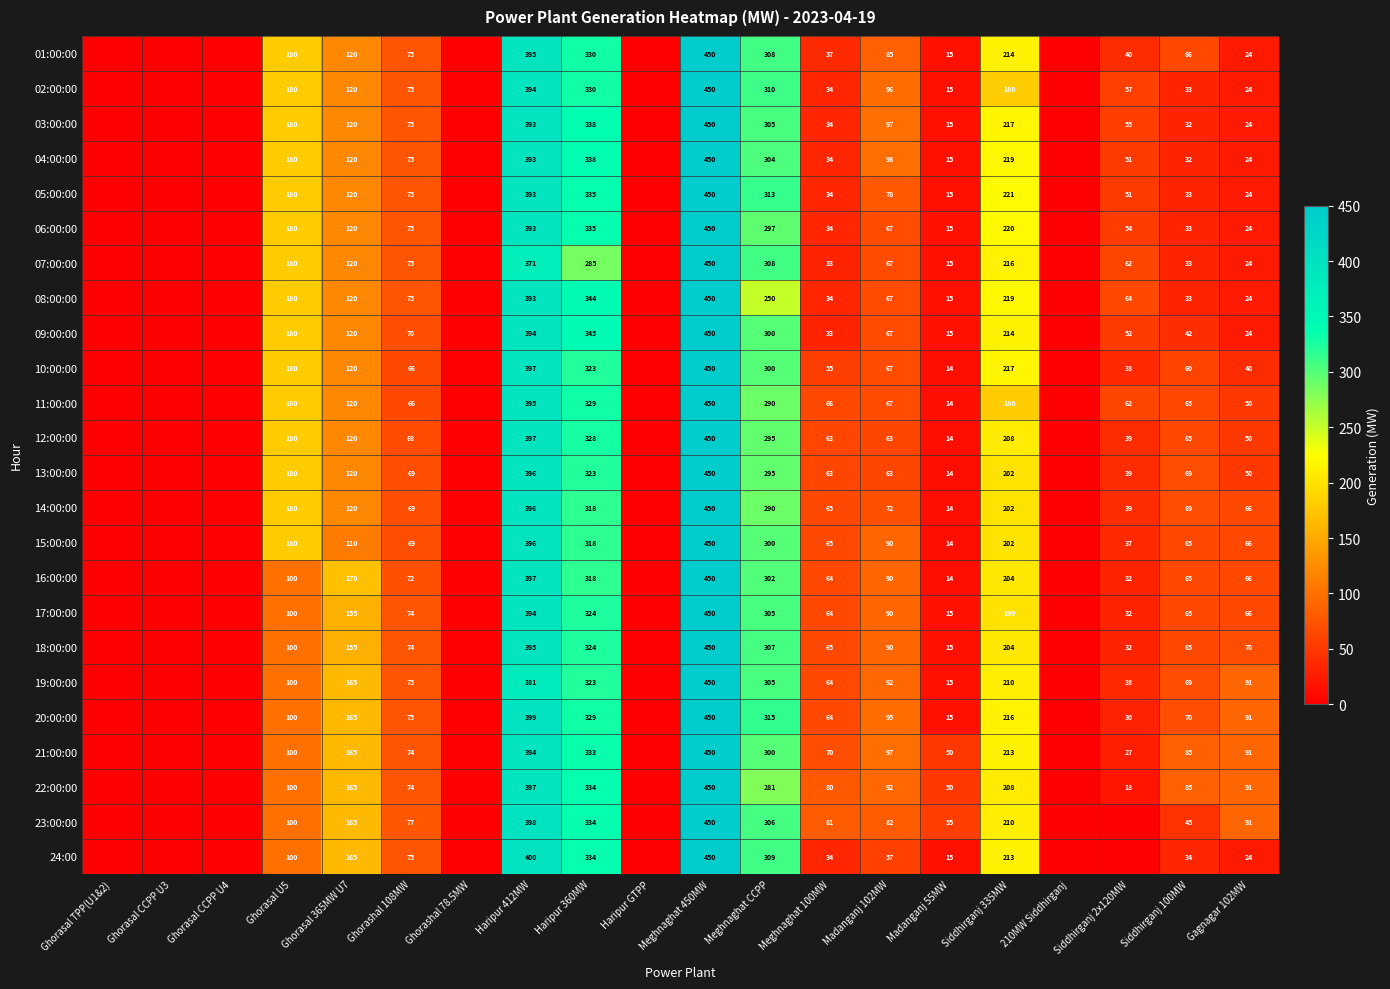

What is the difference between the highest and lowest values at Gagnagar 102MW?

67